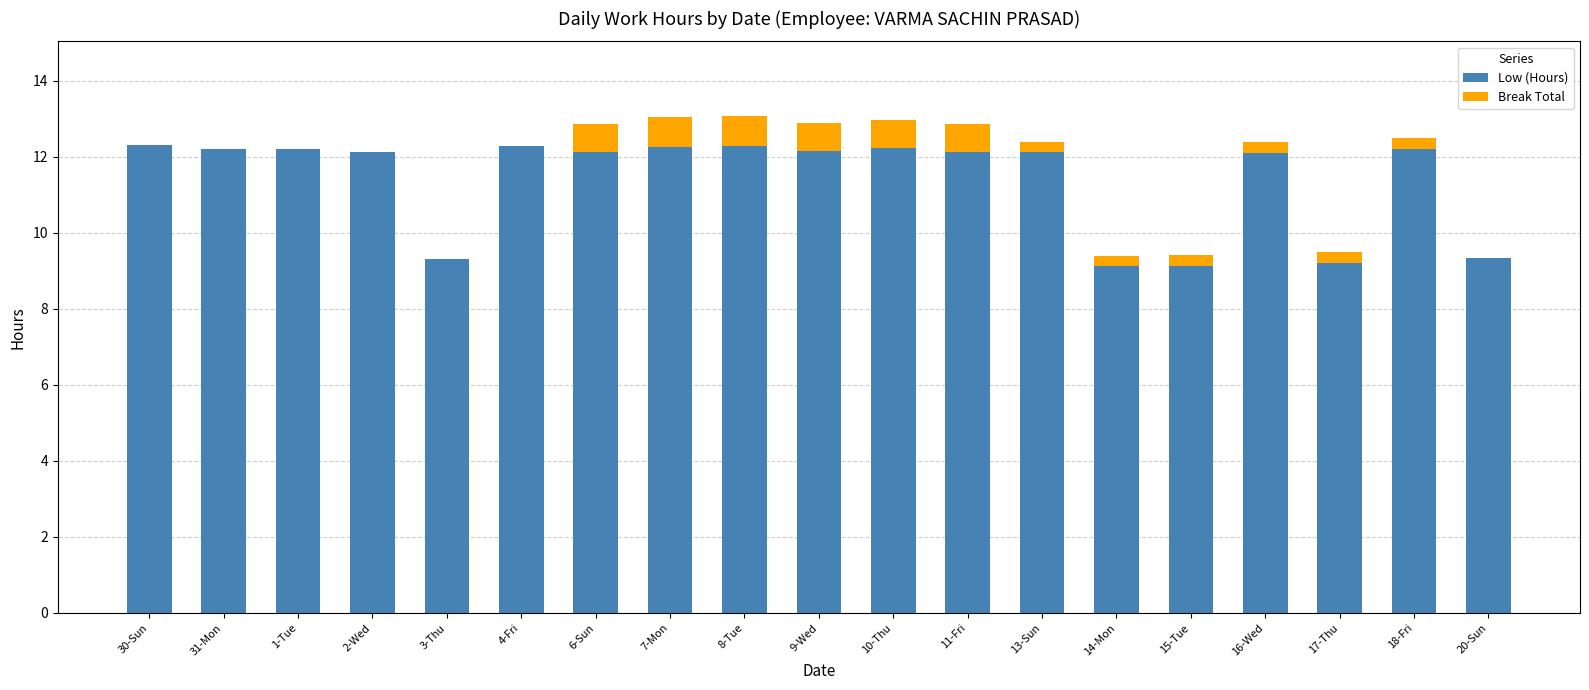

What is the sum of the Low (Hours) values at 11-Fri and 8-Tue?

24.4